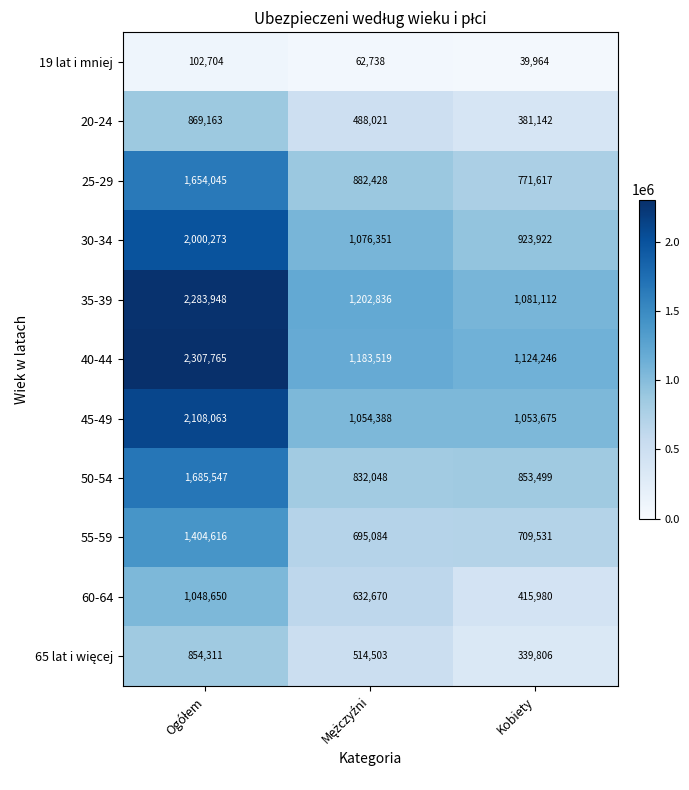

What is the average value of the 40-44 series?

1538510